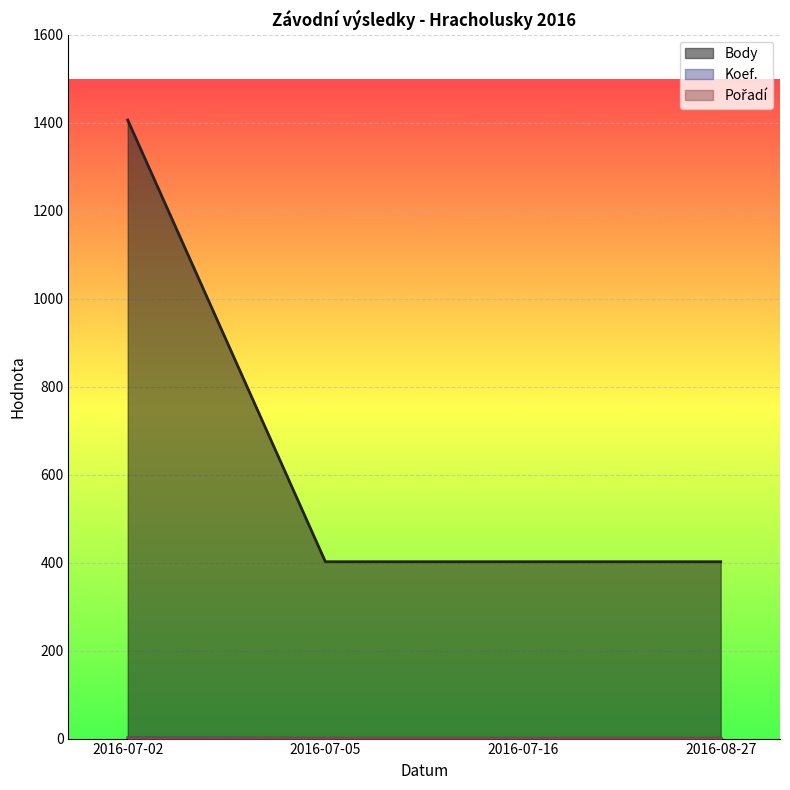

The value of Body at 2016-08-27 is 402. True or false?

True